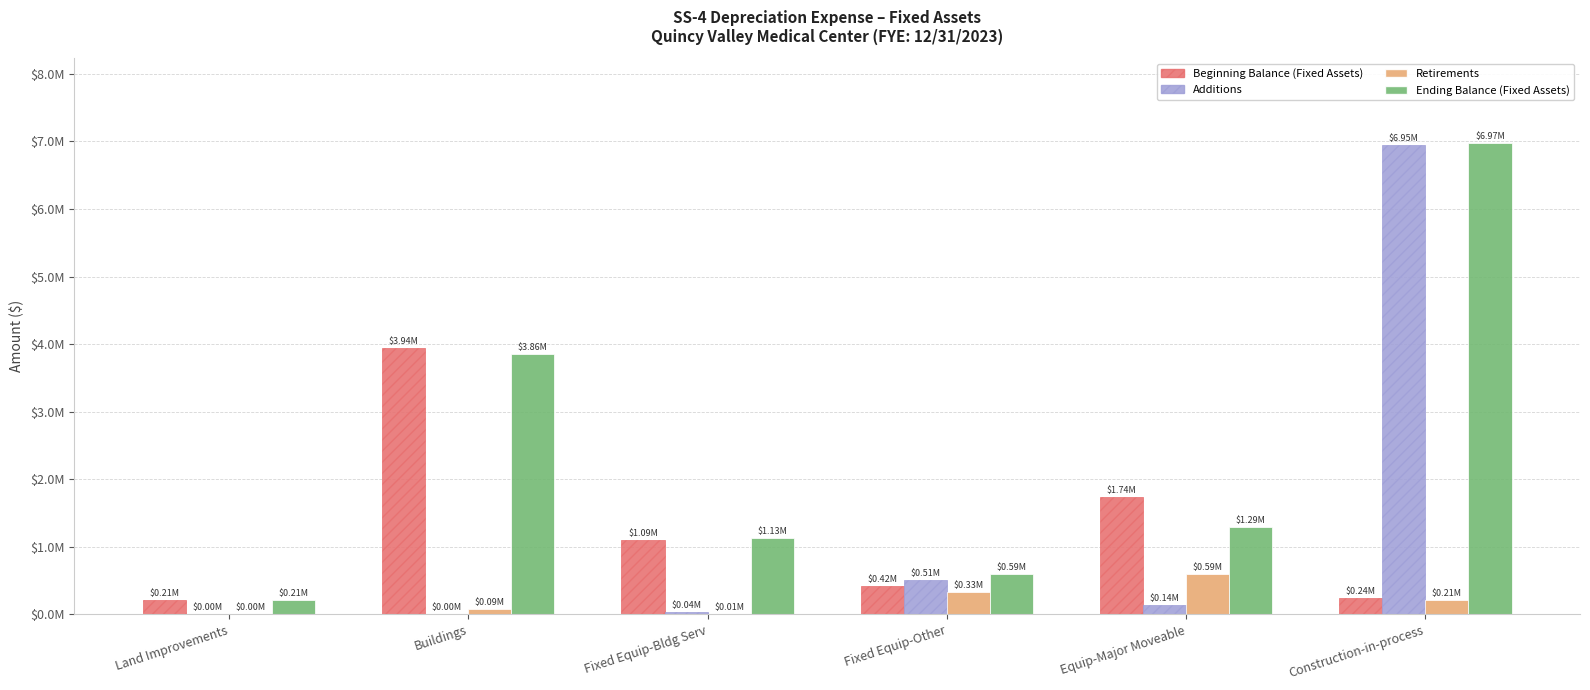

What is the lowest value of the Beginning Balance (Fixed Assets) series?

206539.0